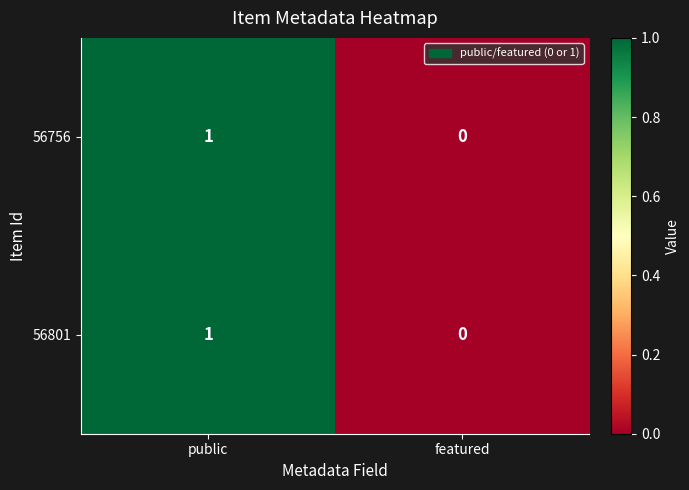

At which category is the sum across all series the highest?

public